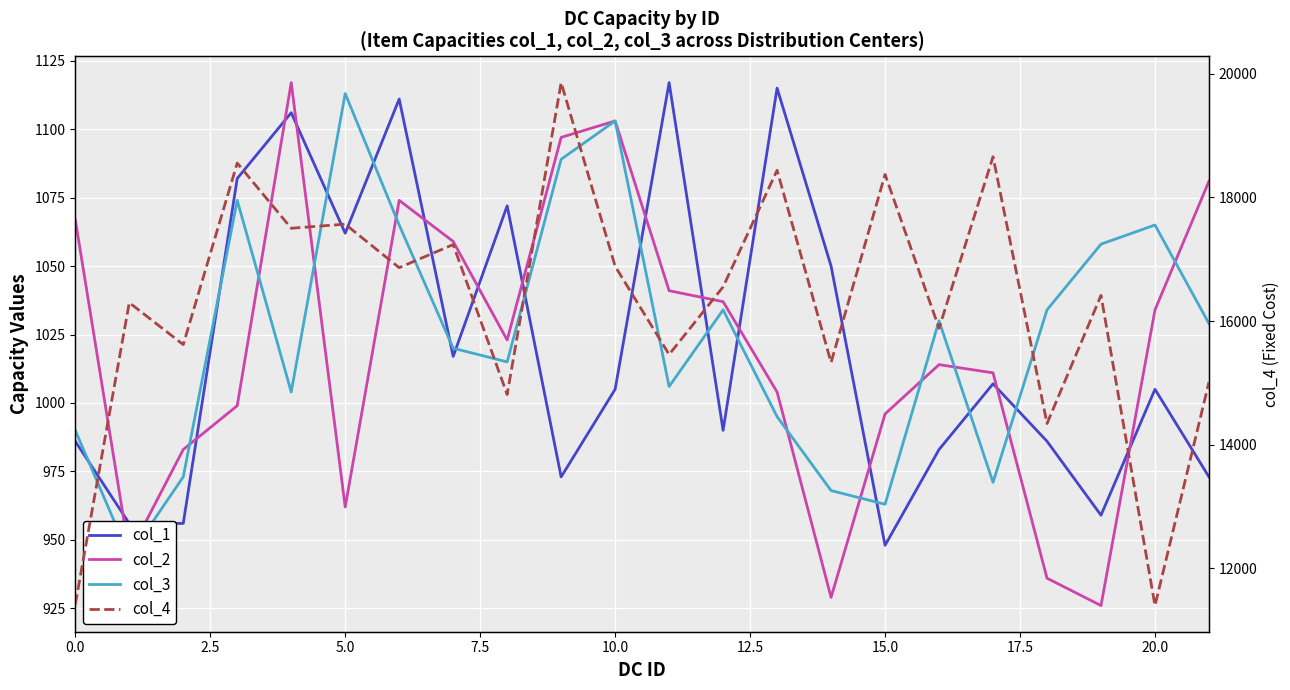

Reading left to right, list all the values displayed in this chart.

col_1: 986	956	956	1082	1106	1062	1111	1017	1072	973	1005	1117	990	1115	1050	948	983	1007	986	959	1005	973
col_2: 1067	945	983	999	1117	962	1074	1059	1023	1097	1103	1041	1037	1004	929	996	1014	1011	936	926	1034	1081
col_3: 990	944	973	1074	1004	1113	1065	1020	1015	1089	1103	1006	1034	995	968	963	1030	971	1034	1058	1065	1029
col_4: 11414	16298	15619	18557	17502	17568	16864	17238	14811	19859	16887	15459	16553	18441	15330	18373	15883	18659	14341	16415	11395	15012